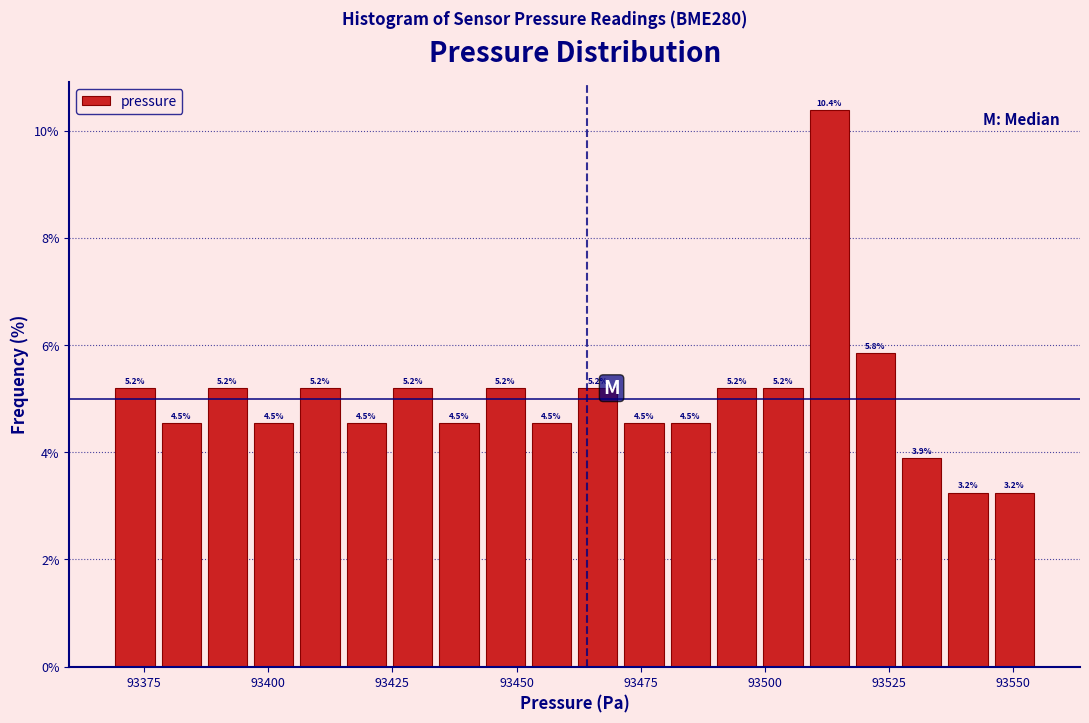

Read against the x-axis, roughly where is the centre of the tallest bar?

93515